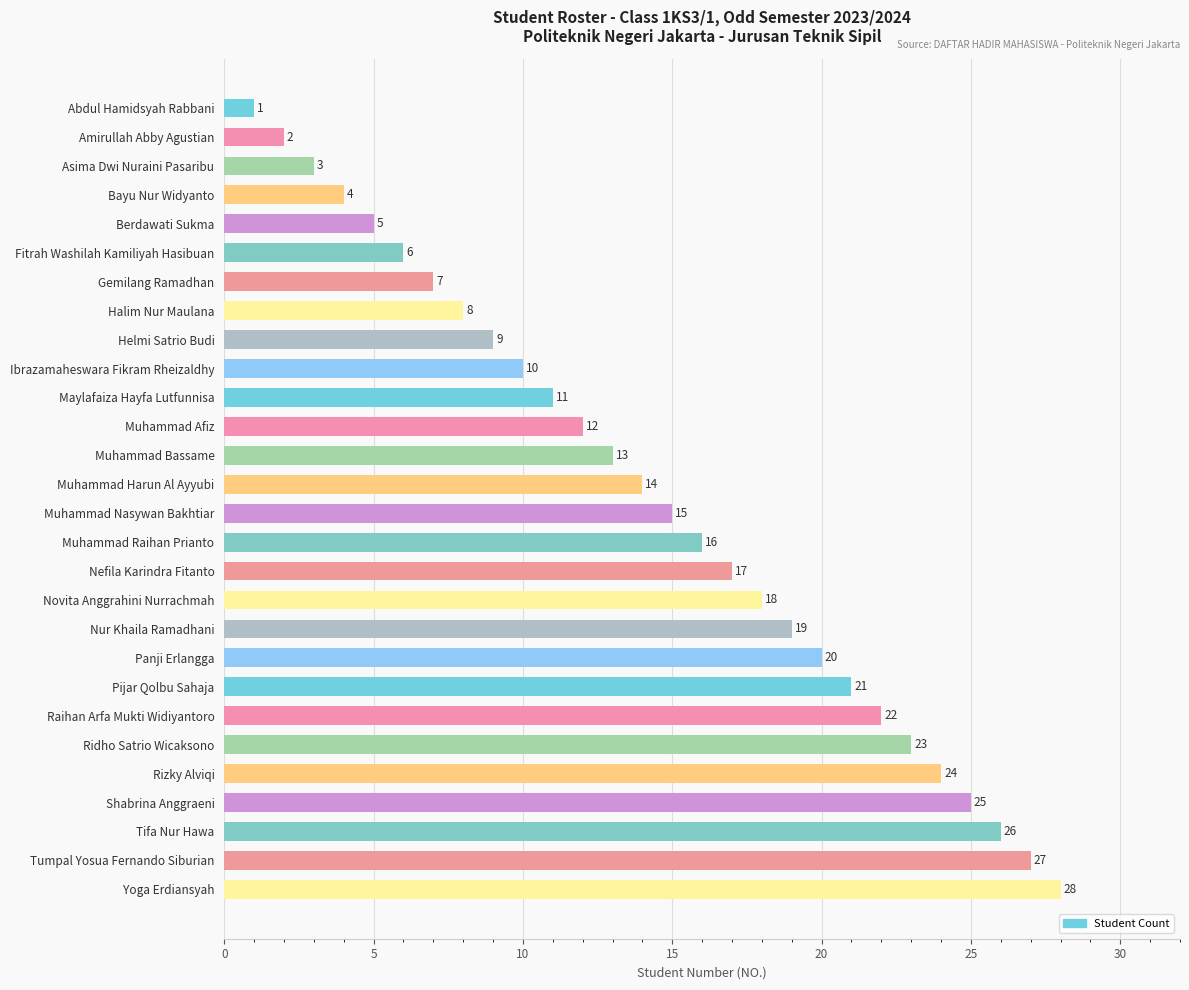

Approximately how many times larger is the value at Ibrazamaheswara Fikram Rheizaldhy compared to Yoga Erdiansyah?

0.4